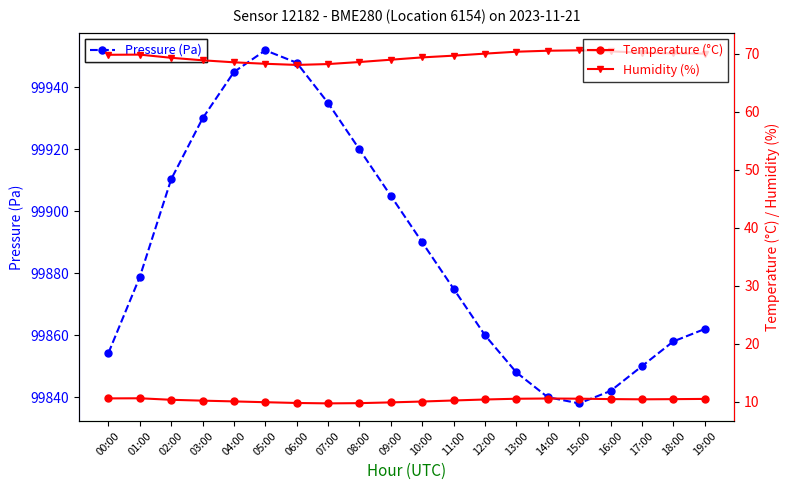

True or false: Pressure (Pa) and Temperature (°C) intersect in this chart.

False